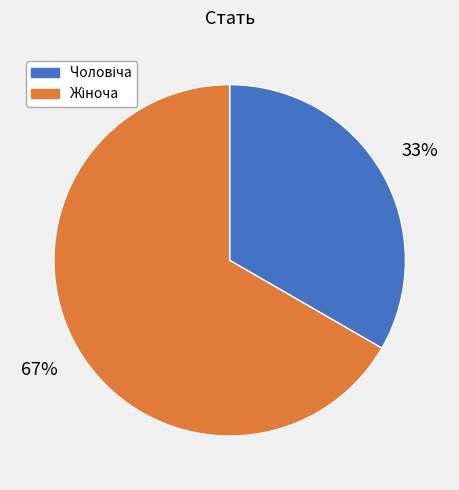

Is there a majority slice in this chart?

Yes